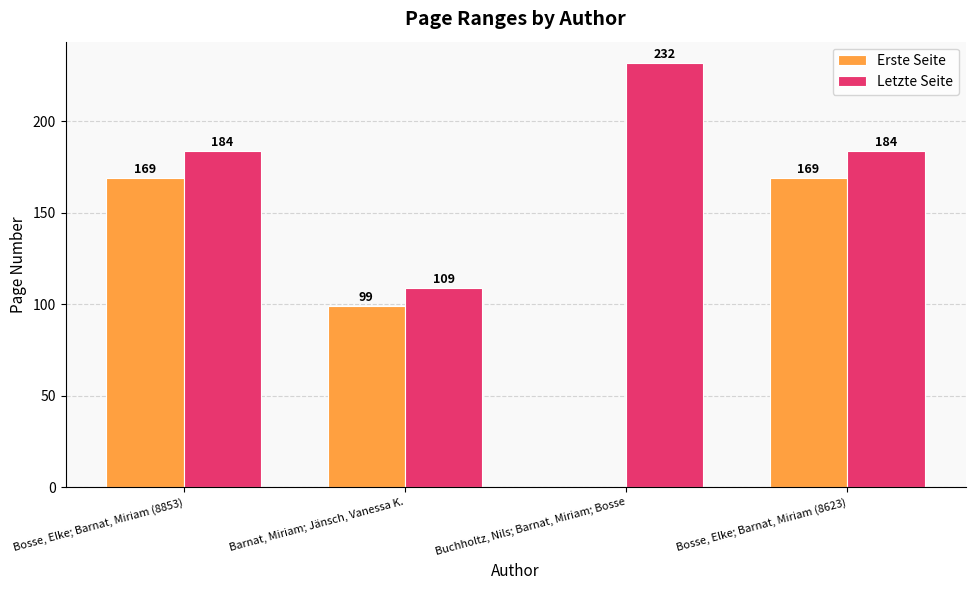

What is the sum of all Letzte Seite values?

709